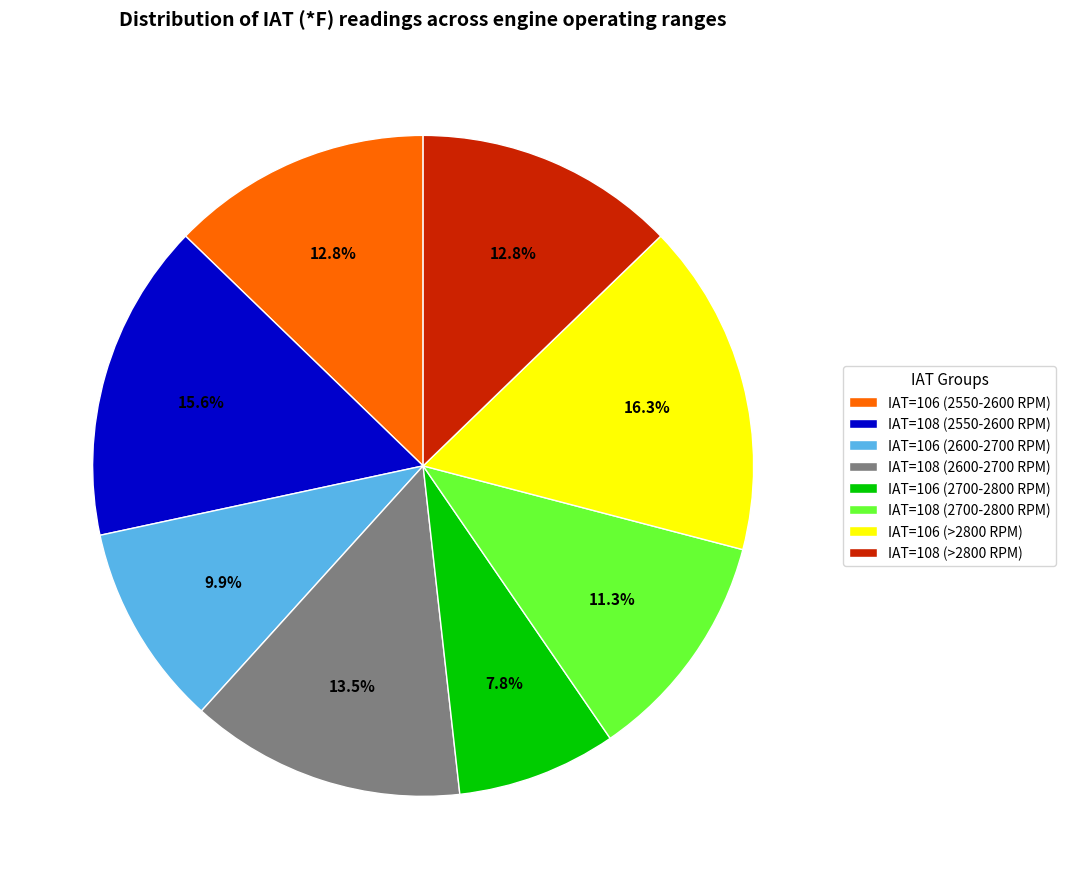

Combined, do IAT=106 (2700-2800 RPM) and IAT=108 (2550-2600 RPM) account for over 50%?

No